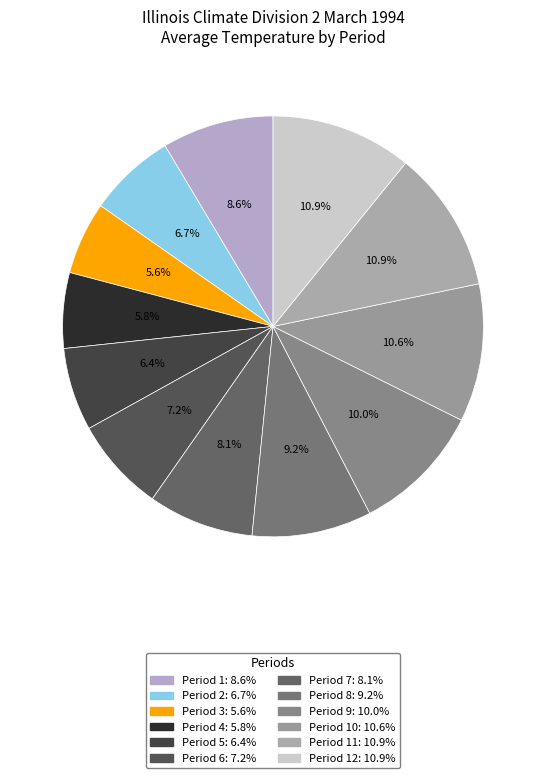

Is there a majority slice in this chart?

No